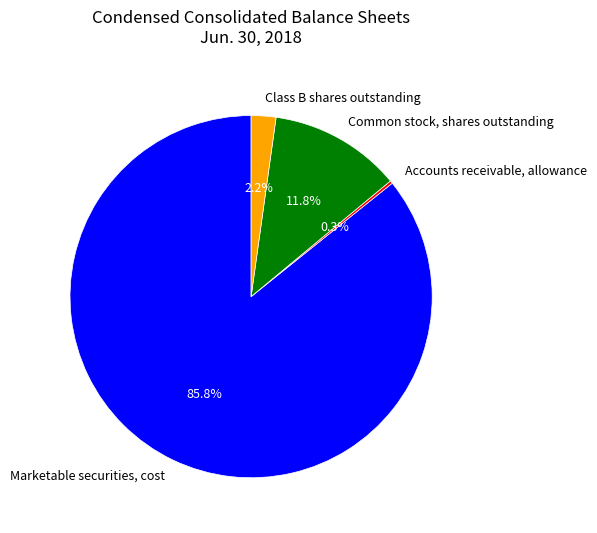

Which category has the biggest portion of the pie?

Marketable securities, cost